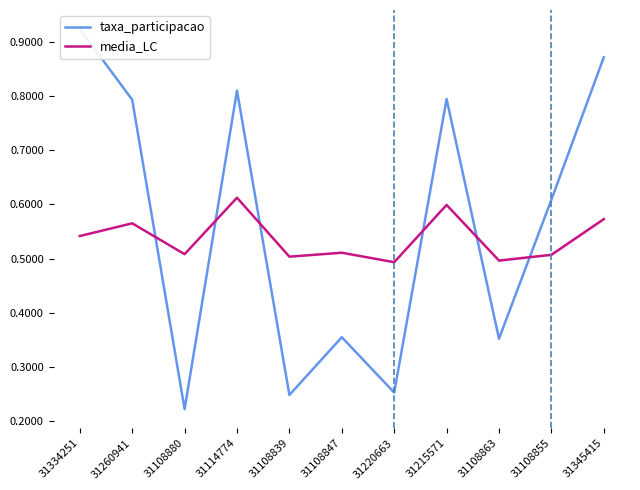

Reading left to right, list all the values displayed in this chart.

taxa_participacao: 0.9	0.8	0.2	0.8	0.2	0.4	0.3	0.8	0.4	0.6	0.9
media_LC: 0.5	0.6	0.5	0.6	0.5	0.5	0.5	0.6	0.5	0.5	0.6